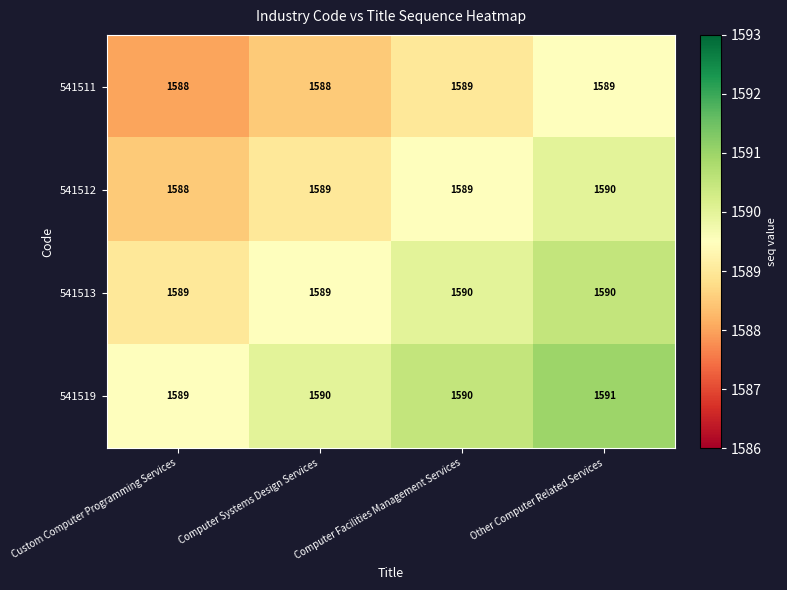

What is the approximate value of 541513 at Computer Systems Design Services?

1589